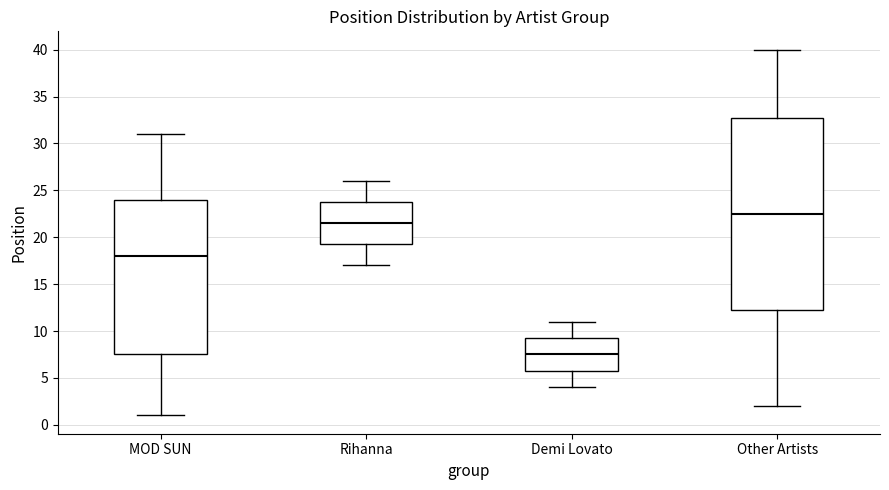

Reading left to right, read every box against the y-axis: the position of its median line, the range the box covers, and the ends of its whiskers. The values are not printed on the chart, so give them approximately, as read against the axis.

MOD SUN: median 18.0, box 7.5 to 24.0, whiskers 1.0 to 31.0
Rihanna: median 21.5, box 19.5 to 24.0, whiskers 17.0 to 26.0
Demi Lovato: median 7.5, box 6.0 to 9.5, whiskers 4.0 to 11.0
Other Artists: median 22.5, box 12.5 to 33.0, whiskers 2.0 to 40.0